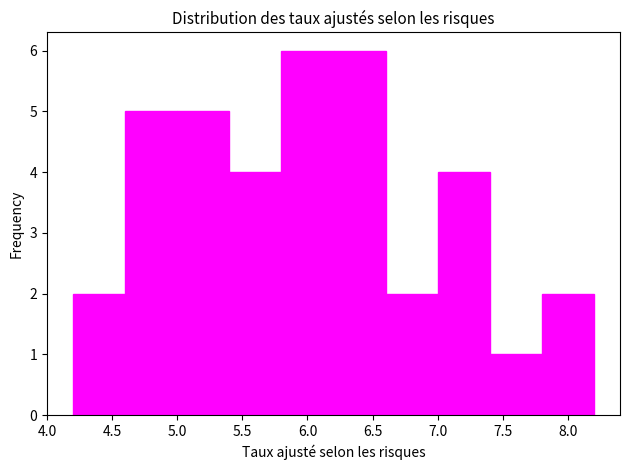

Reading left to right, list every bar in this chart as the range it spans on the x-axis followed by its height. The values are not printed on the chart, so give them approximately, as read against the axis.

4.2 to 4.6: 2
4.6 to 5.0: 5
5.0 to 5.4: 5
5.4 to 5.8: 4
5.8 to 6.2: 6
6.2 to 6.6: 6
6.6 to 7.0: 2
7.0 to 7.4: 4
7.4 to 7.8: 1
7.8 to 8.2: 2